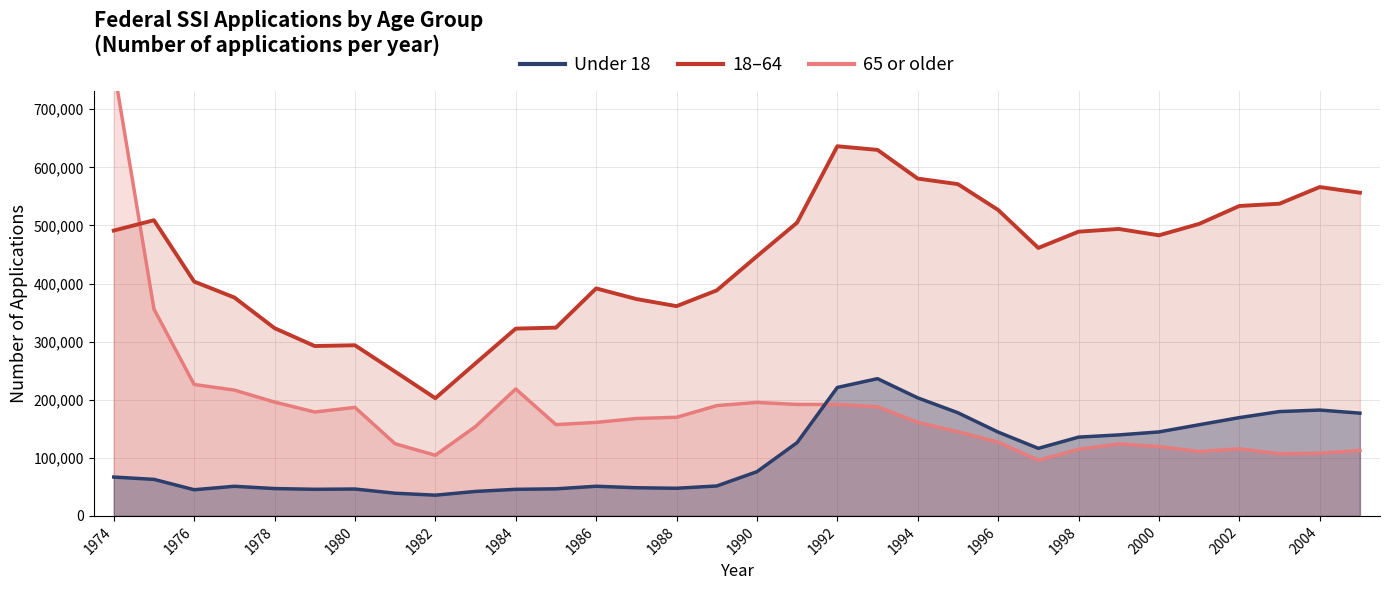

What are all the series names shown in the legend?

Under 18, 18-64, 65 or older